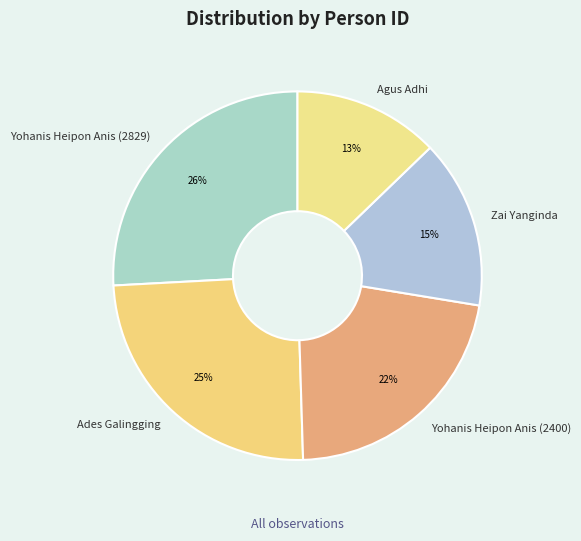

Rank the categories by value from lowest to highest.

Agus Adhi, Zai Yanginda, Yohanis Heipon Anis (2400), Ades Galingging, Yohanis Heipon Anis (2829)